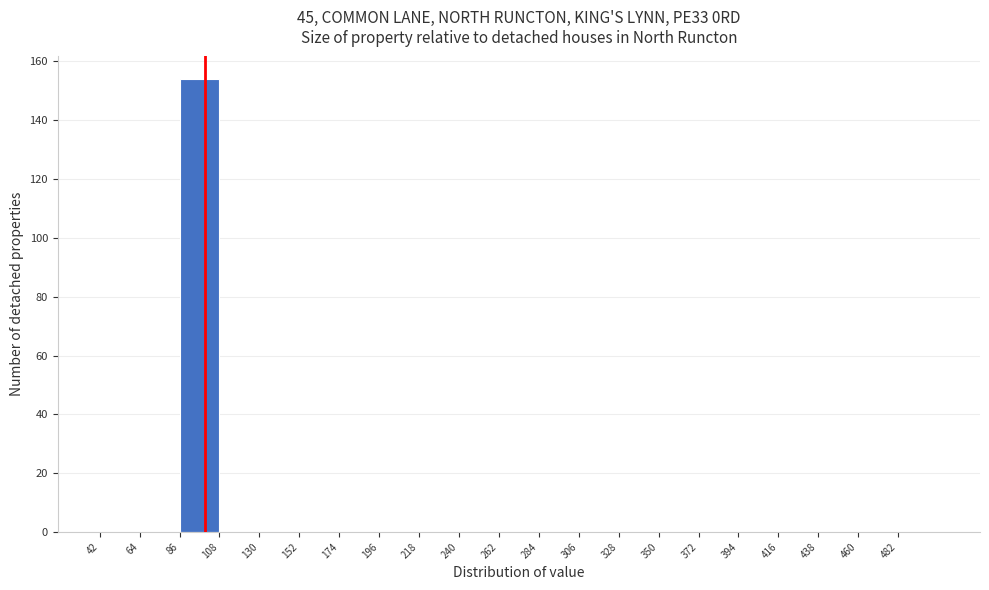

What is the height of the bar covering 86 to 108 on the x-axis? Neither the bar edges nor the heights are printed on the chart, so give them approximately, as read against the axes.

154